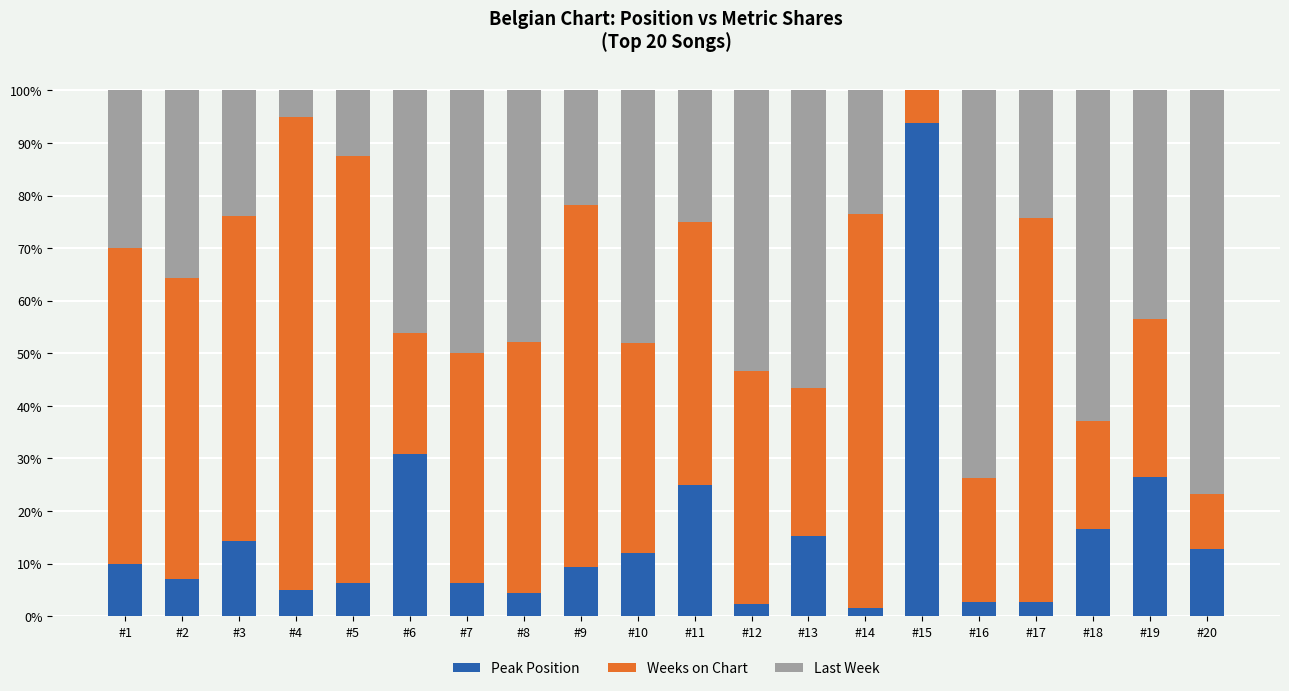

What is the total value across all series at #3?

100.0